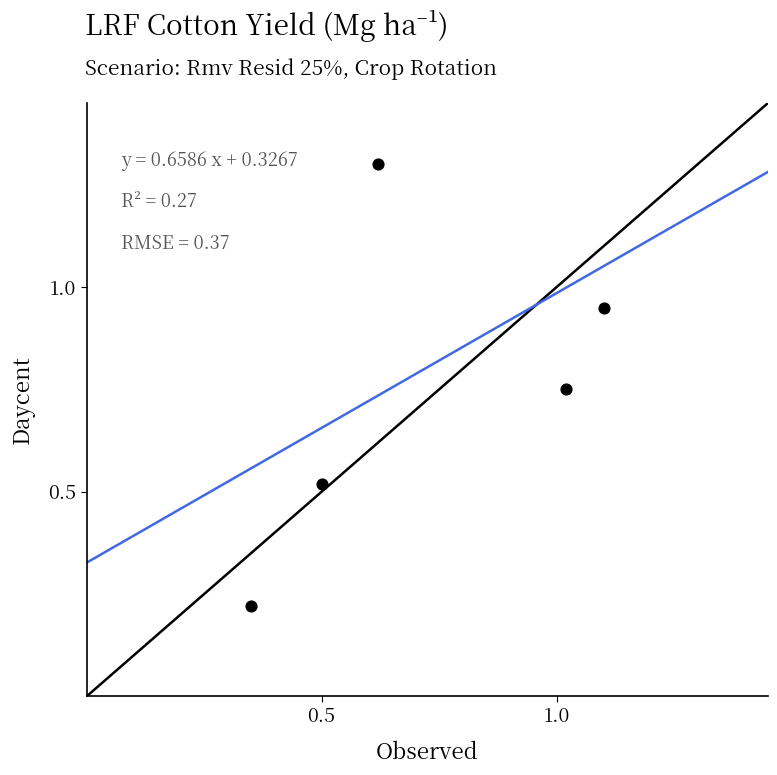

What is the average Y value?

0.7